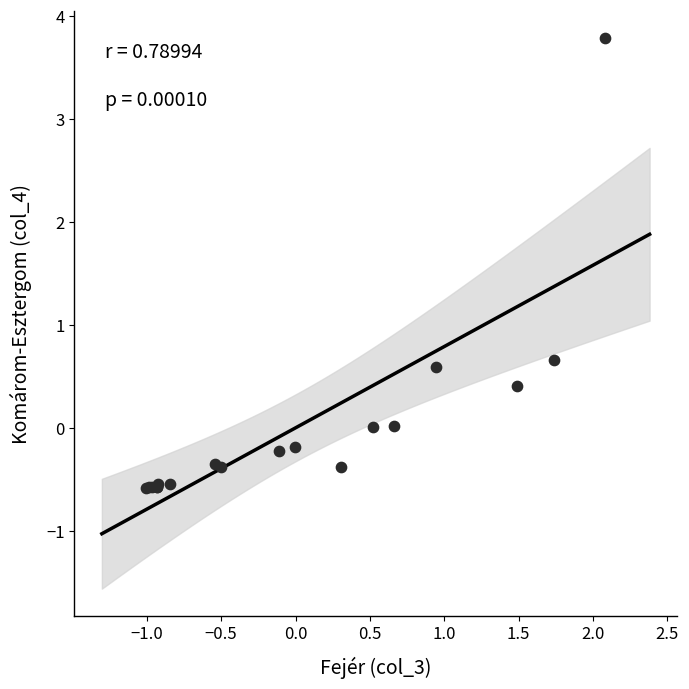

What Y value in the scatter plot is closest to 1?

0.7